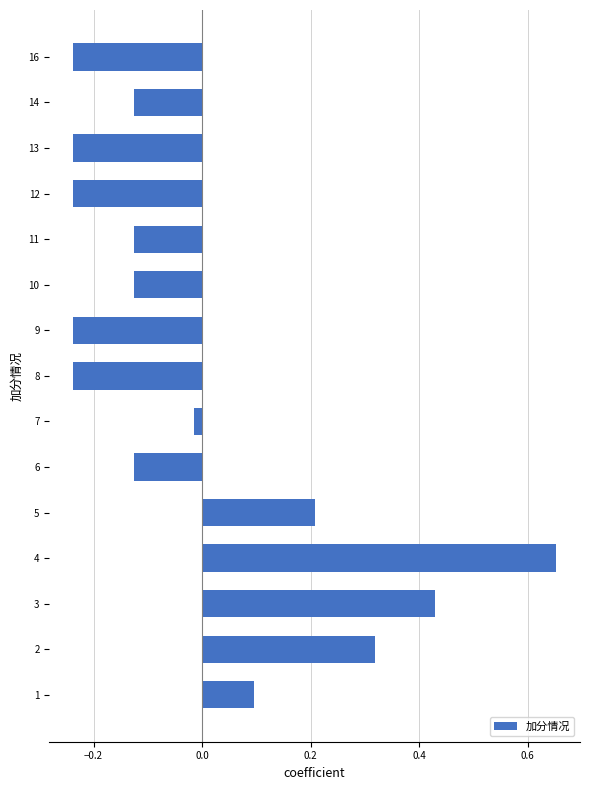

At which category does the chart reach its peak across all series?

4